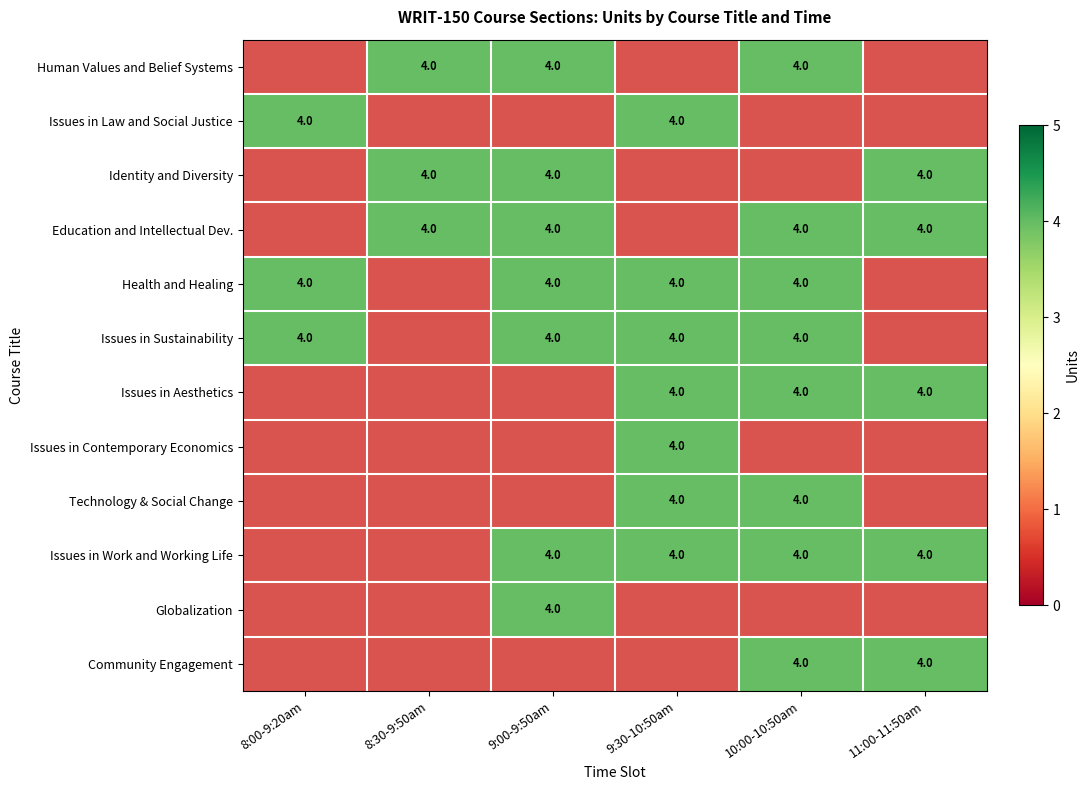

At which label does Human Values and Belief Systems reach its minimum?

8:00-9:20am